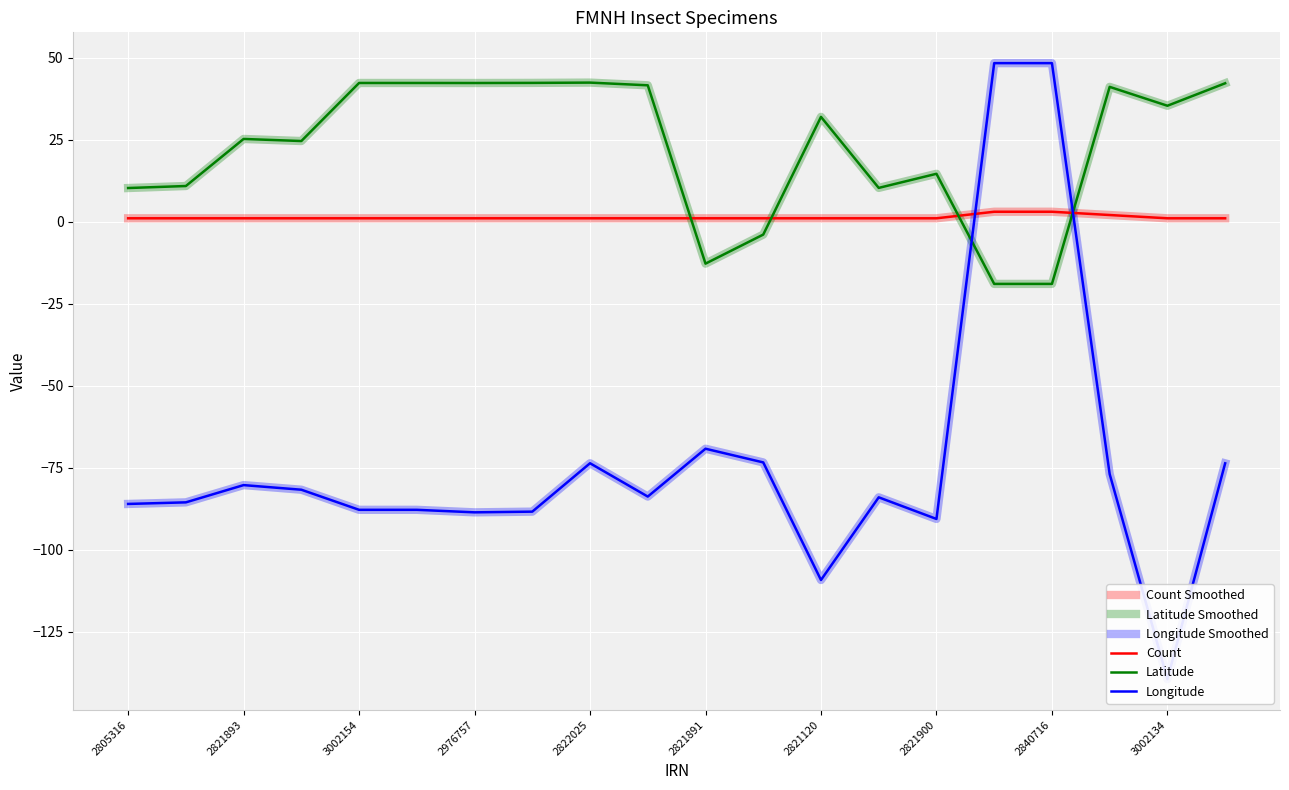

What is the total value across all series at 2821900?

-150.2